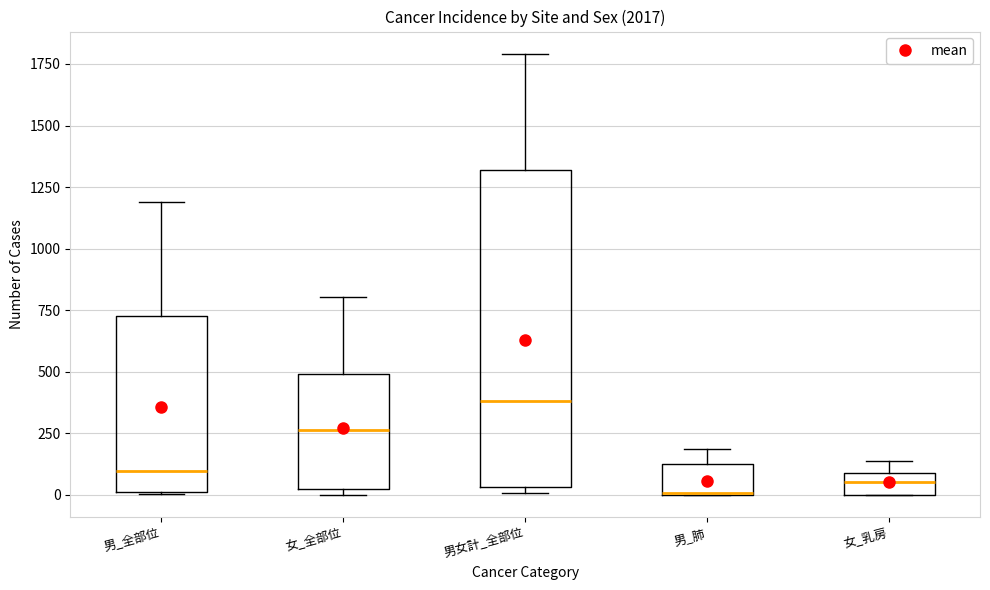

Comparing the boxes themselves (not the whiskers), which one is the tallest?

男女計_全部位